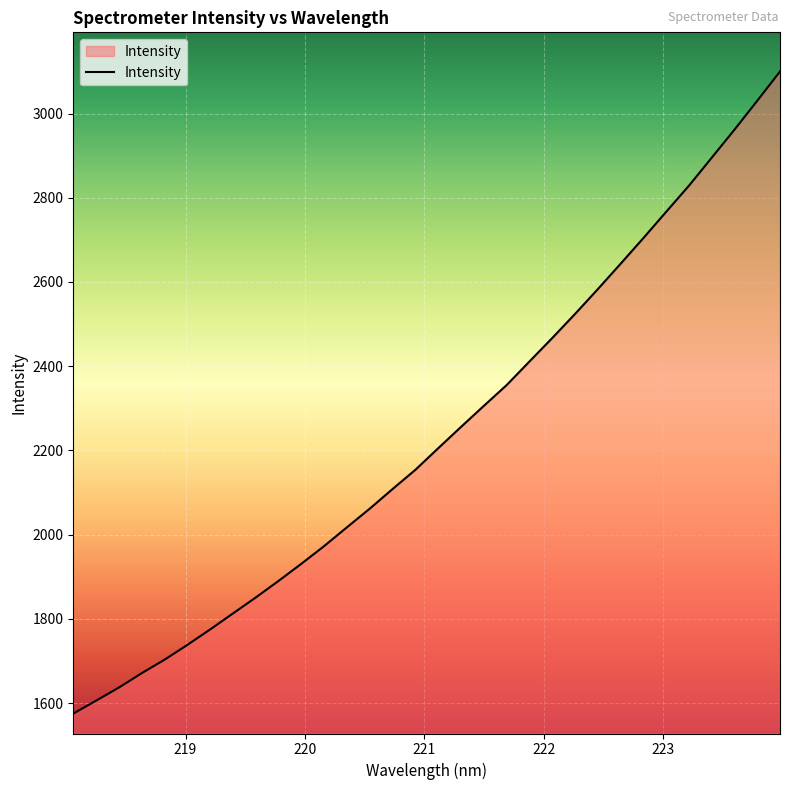

What is the greatest value displayed?

3099.8